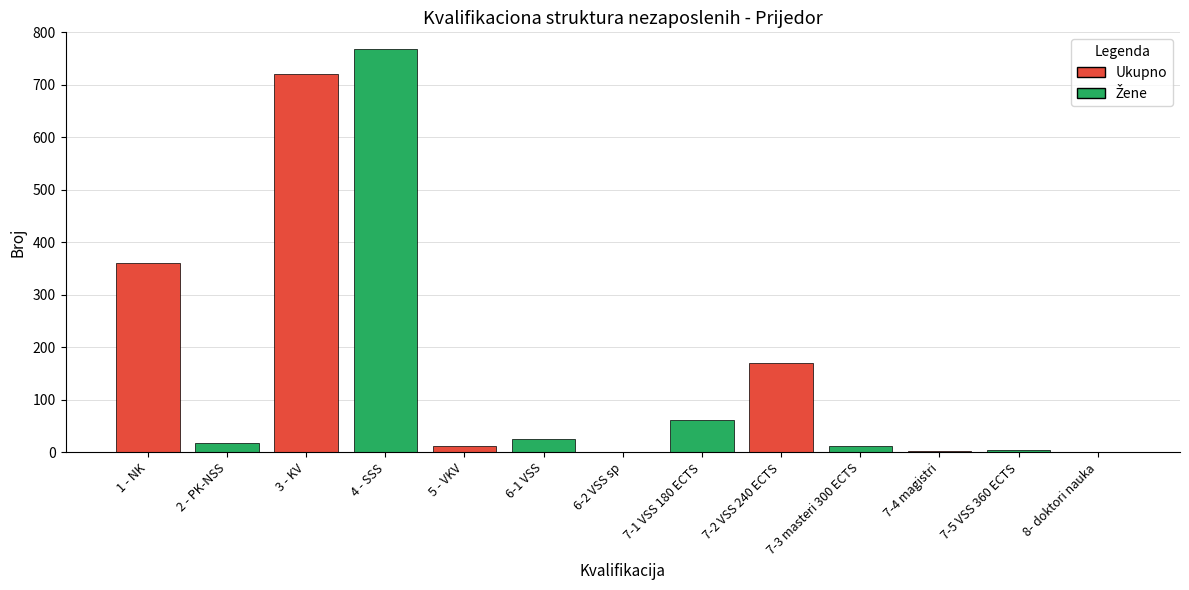

Where is the data nearest to the value 384?

1 - NK